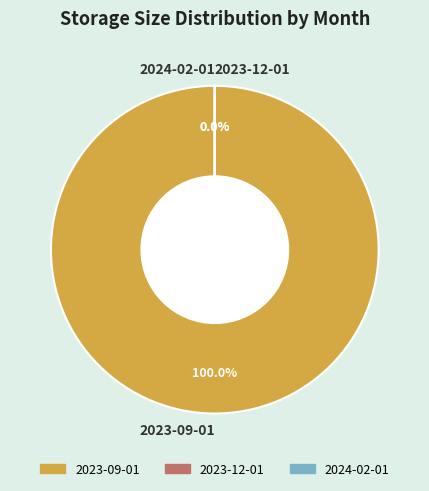

The 2023-09-01 slice represents 100% of the pie. True or false?

True